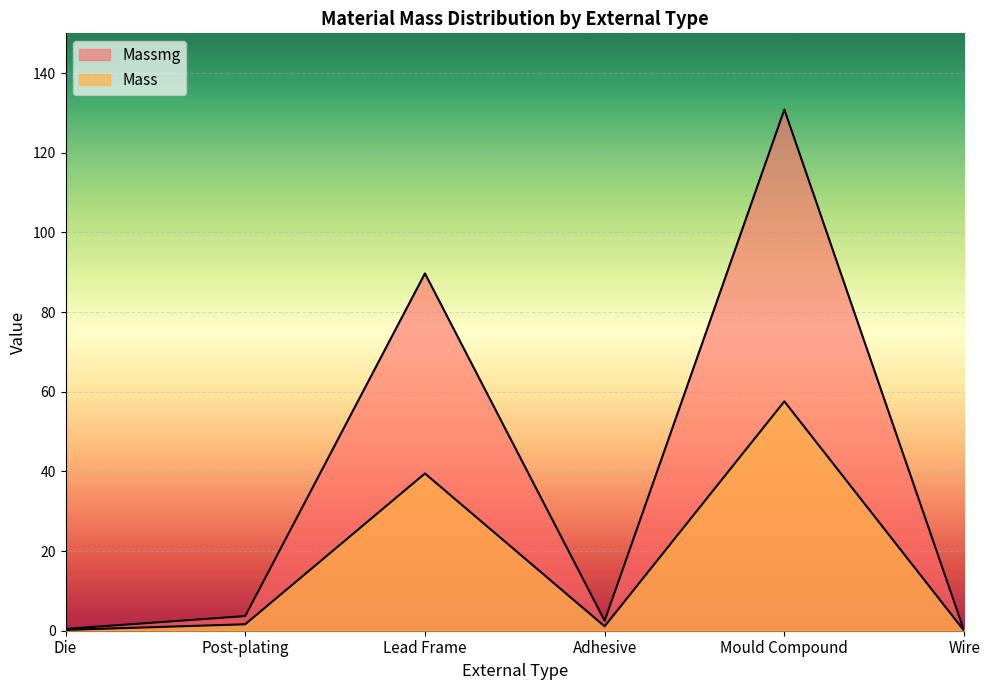

Reading left to right, extract all data points from this chart.

Mass: 0.2	1.6	39.5	1.1	57.6	0.0
Massmg: 0.5	3.7	89.7	2.5	130.9	0.0